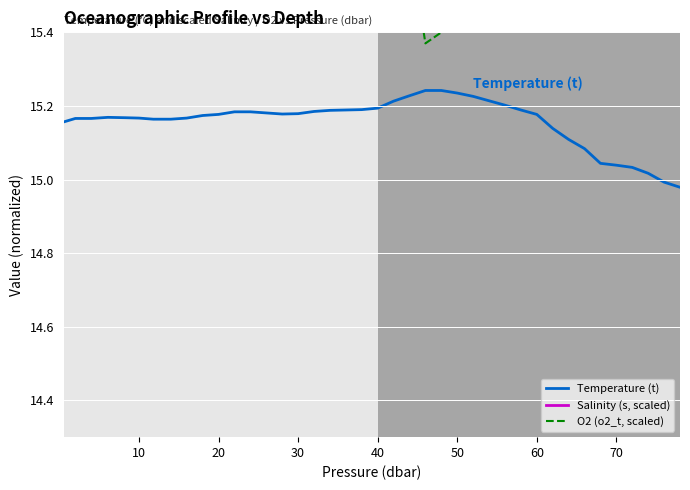

The value of Temperature (t) at 10 is 26.6. True or false?

False